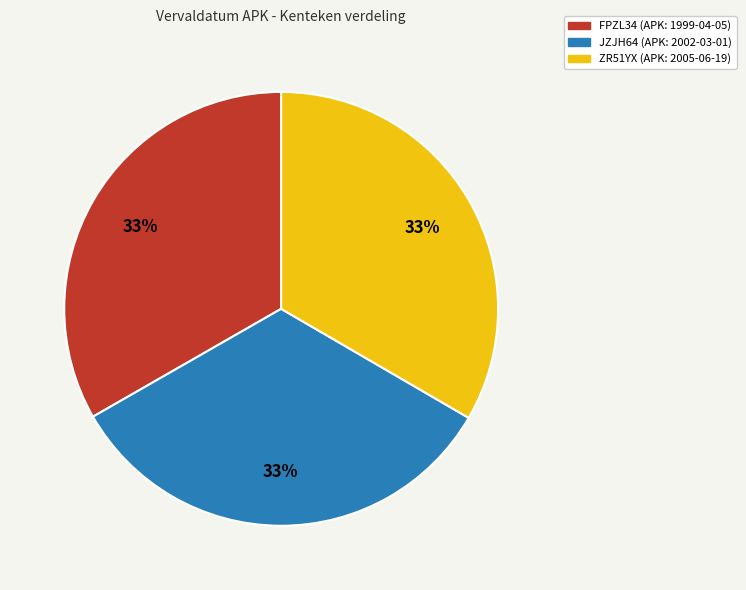

Approximately how many times larger is the value at FPZL34 compared to JZJH64?

1.0